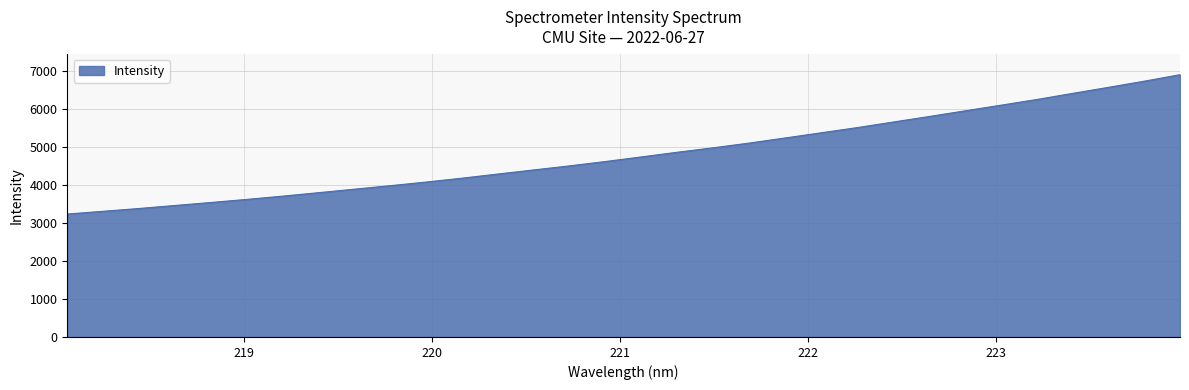

What is the smallest value displayed?

3229.7